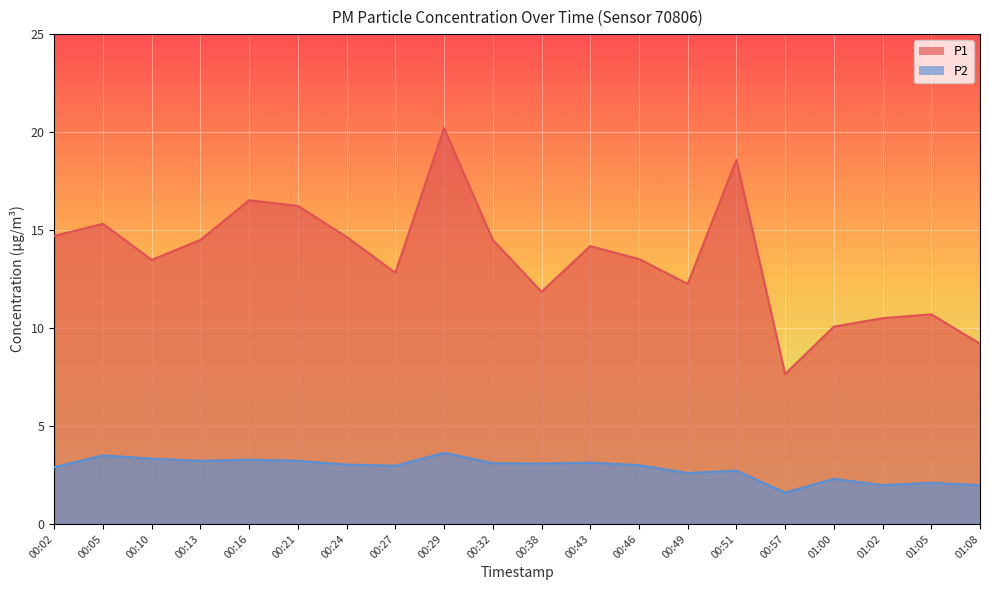

What is the difference between the highest and lowest values at 00:05?

11.8